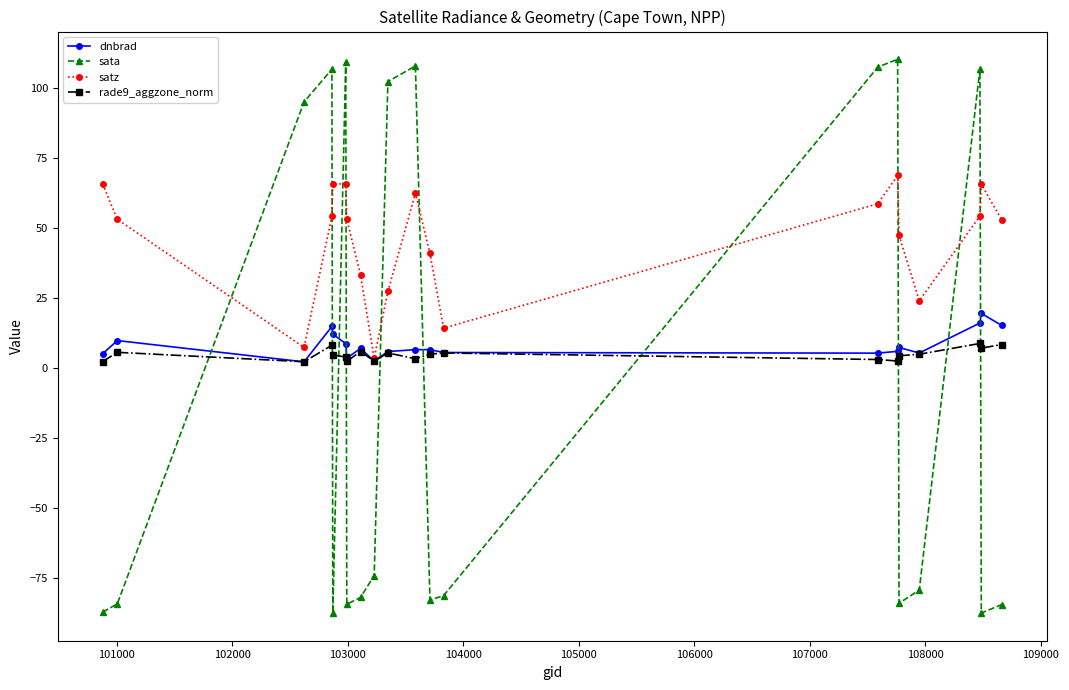

What is the maximum value shown in the chart?

110.4